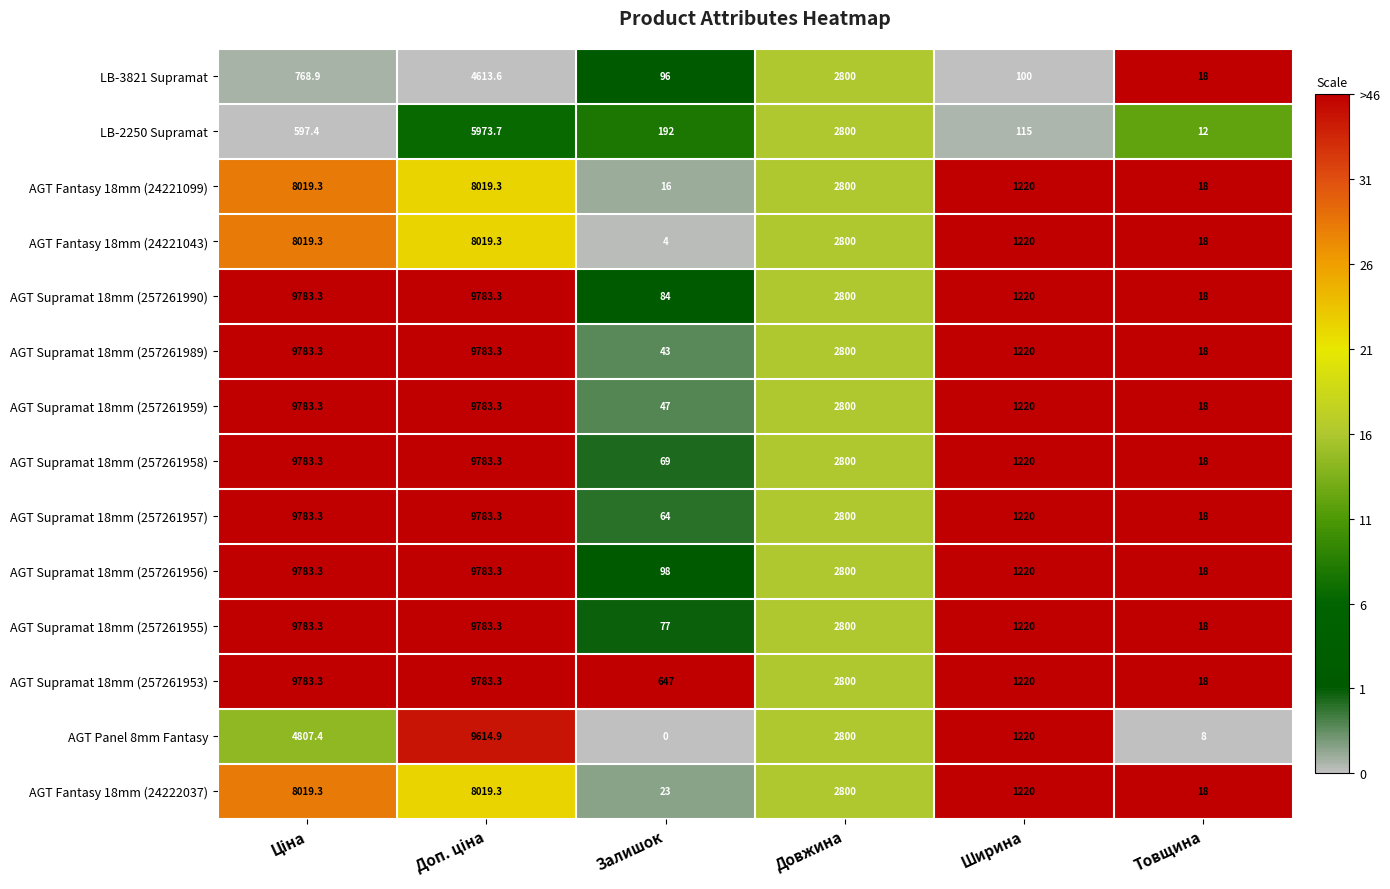

What is the difference between the maximum and minimum values in the AGT Fantasy 18mm (24222037) series?

8001.3